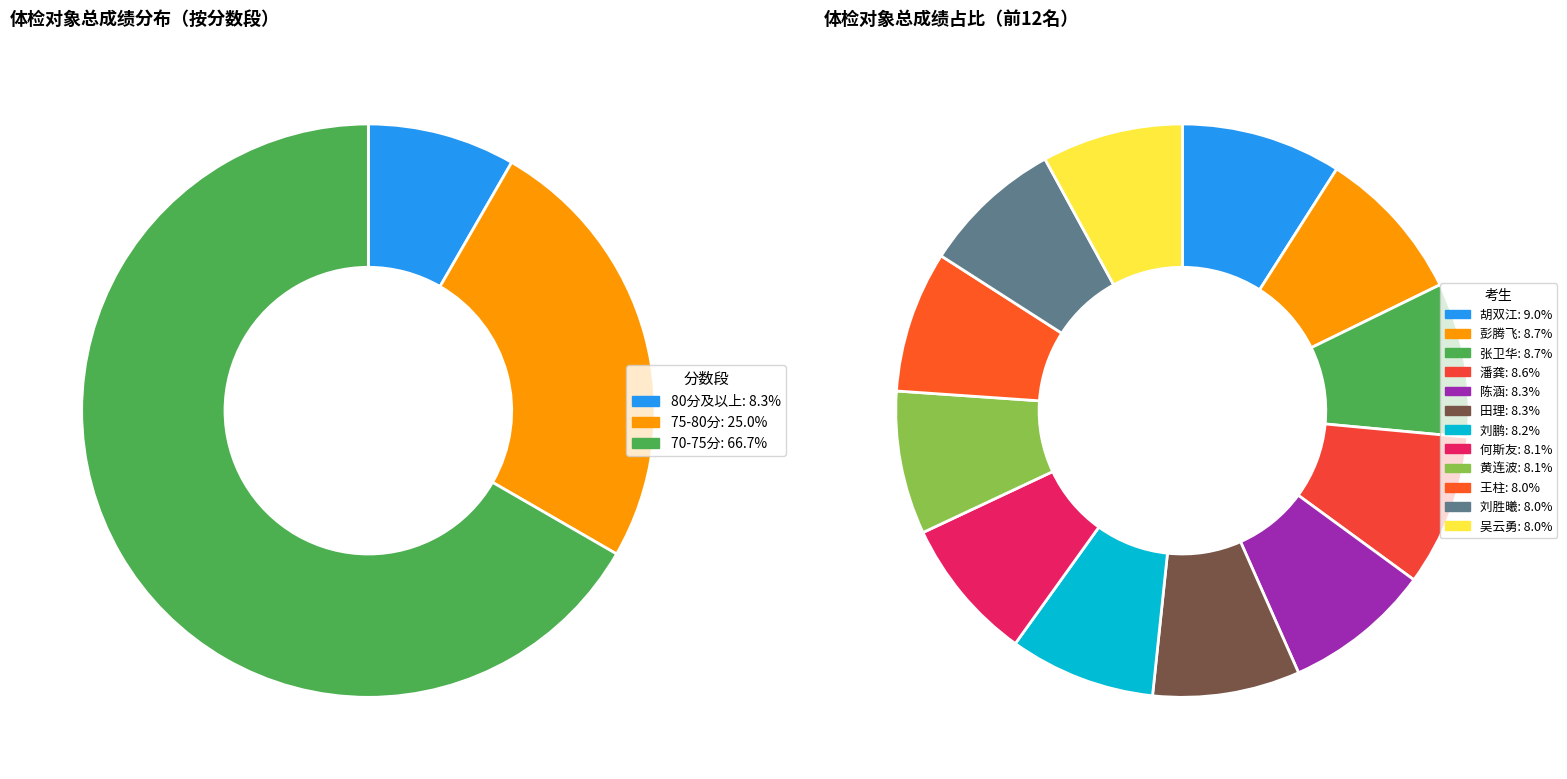

To the nearest percent, what percentage of the pie is 吴云勇?

8%